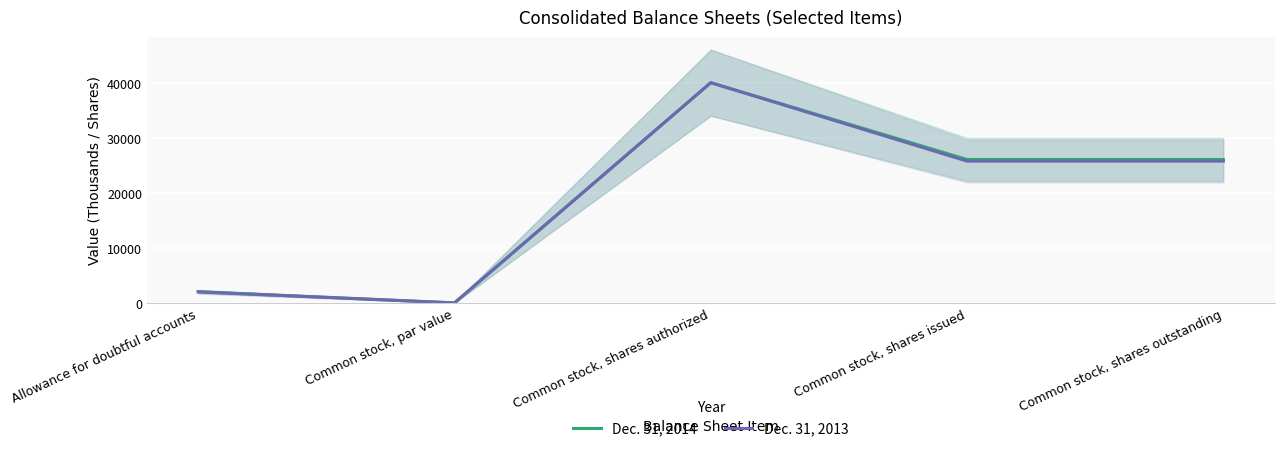

Does the chart display data point markers on the line(s)?

No